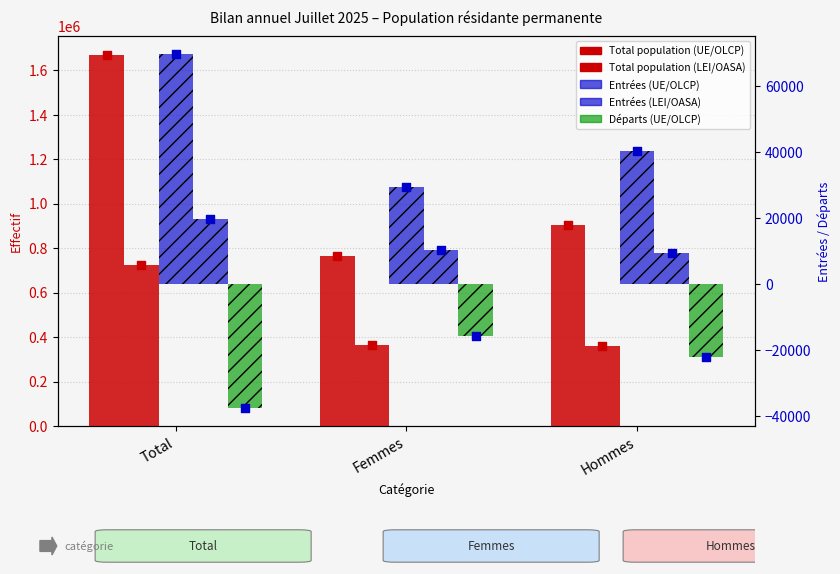

What is the total value across all series at Total?

2444529